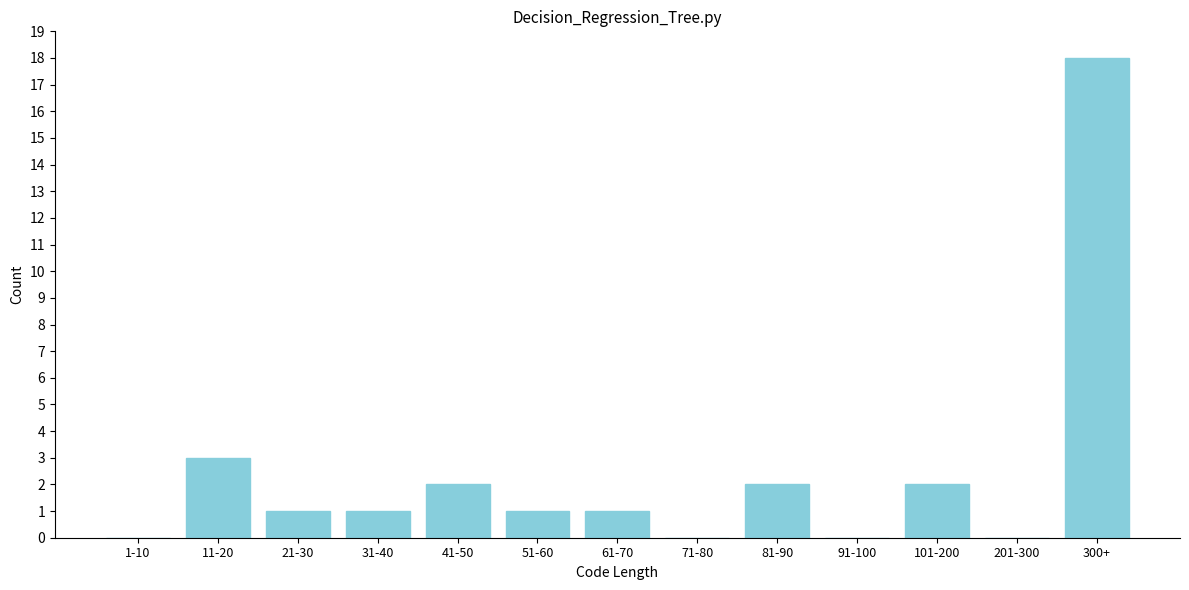

Reading left to right, list all the values displayed in this chart.

1-10=0	11-20=3	21-30=1	31-40=1	41-50=2	51-60=1	61-70=1	71-80=0	81-90=2	91-100=0	101-200=2	201-300=0	300+=18